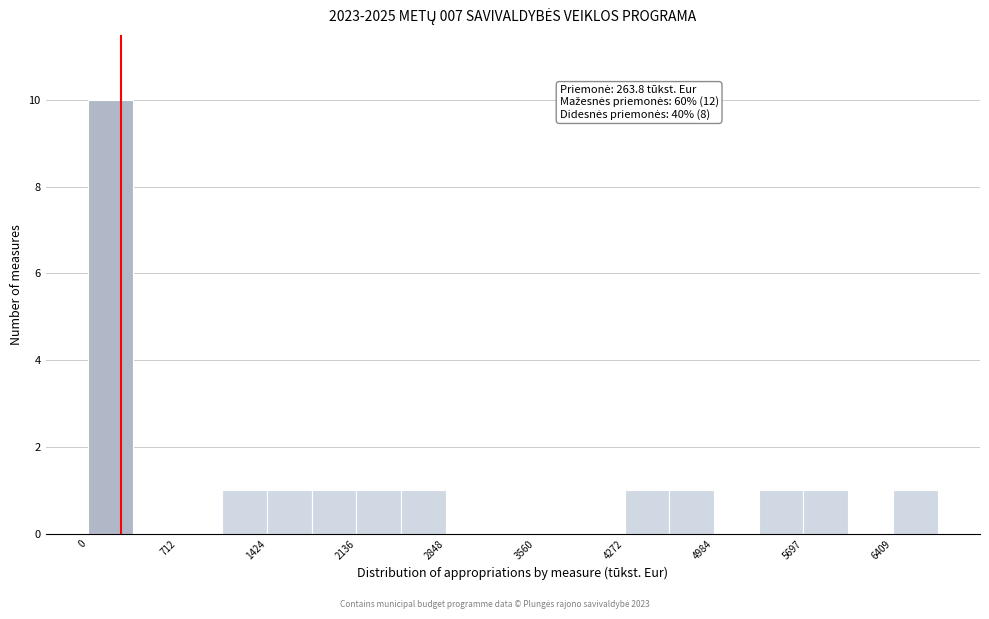

Read against the x-axis, roughly where is the centre of the tallest bar?

200